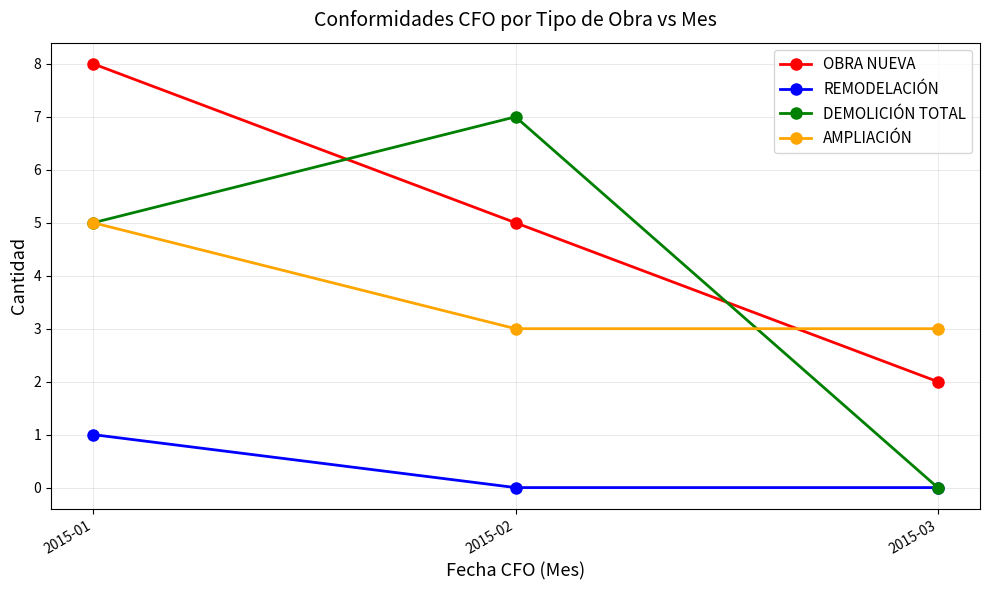

What is the spread (max minus min) of values at 2015-02?

7